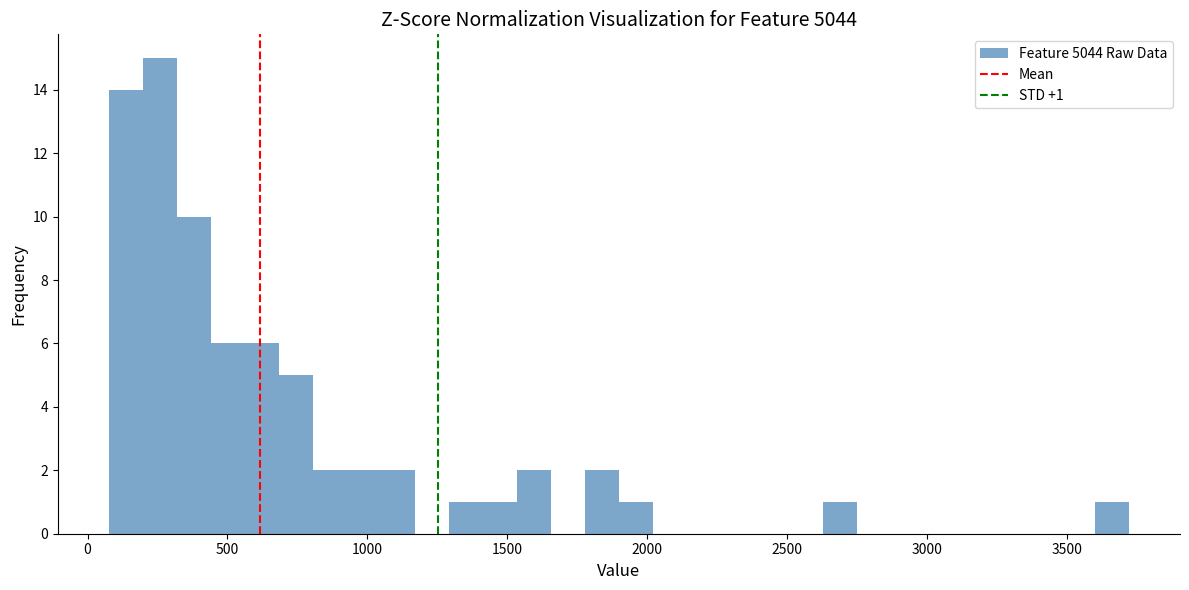

Read against the x-axis, roughly where is the centre of the tallest bar?

250